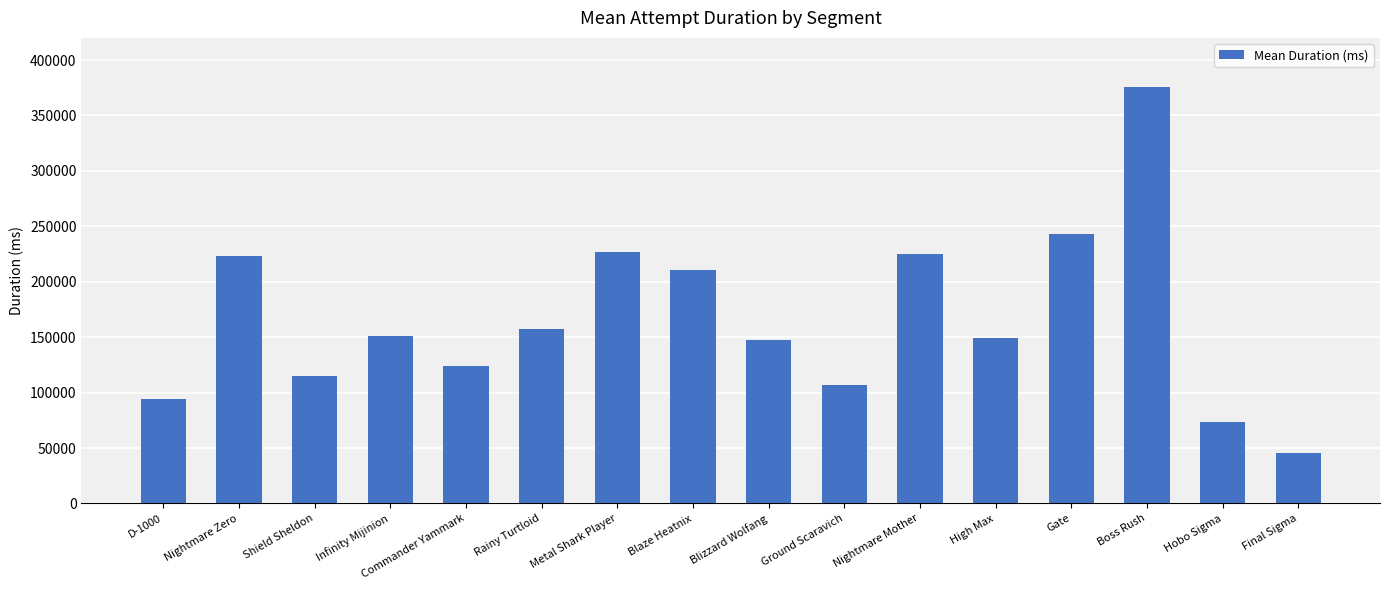

What is the greatest value displayed?

375866